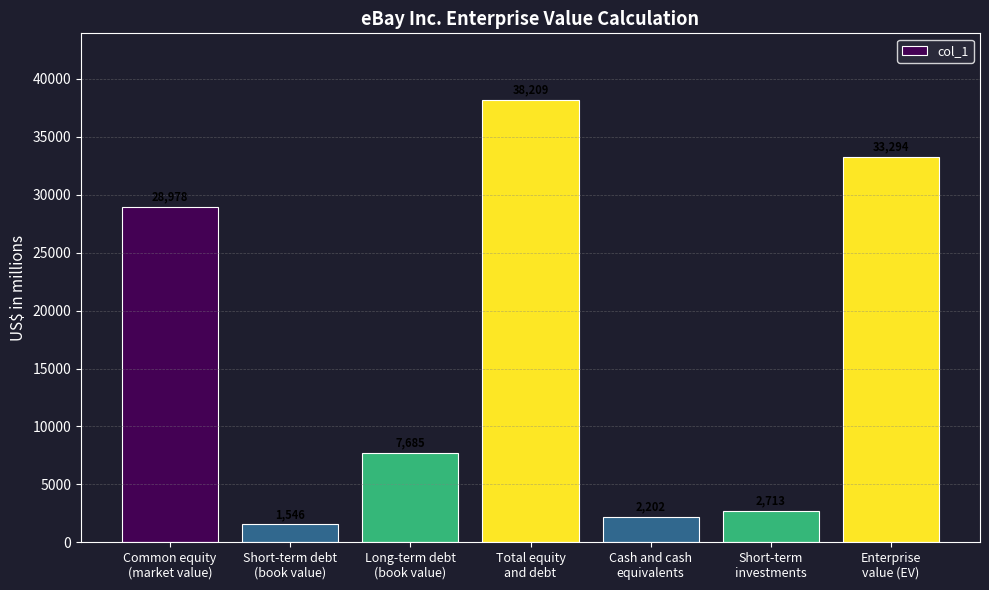

Rank the categories by value from highest to lowest.

Total equity
and debt, Enterprise
value (EV), Common equity
(market value), Long-term debt
(book value), Short-term
investments, Cash and cash
equivalents, Short-term debt
(book value)